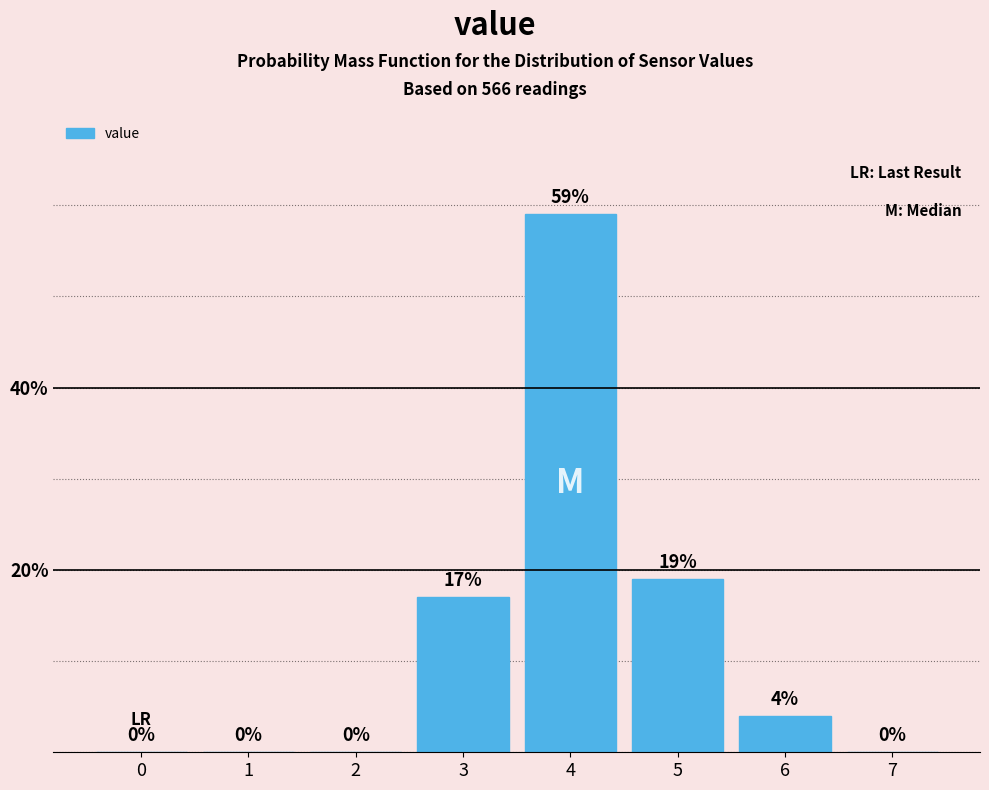

Reading left to right, what are all the values shown in this chart?

0=0	1=0	2=0	3=17	4=59	5=19	6=4	7=0